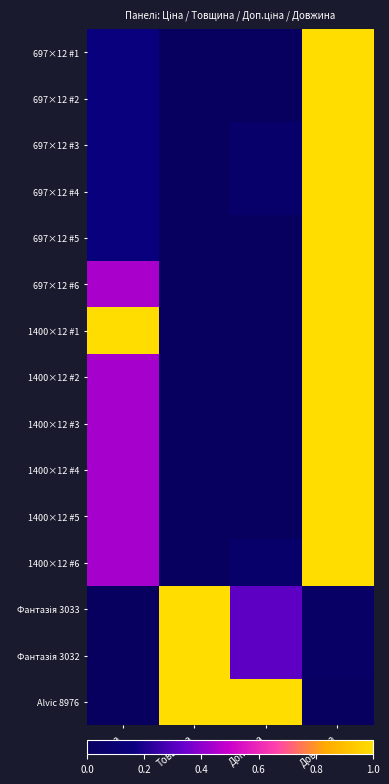

At Довжина, list the series in order from largest to smallest.

697×12 #1, 697×12 #2, 697×12 #3, 697×12 #4, 697×12 #5, 697×12 #6, 1400×12 #1, 1400×12 #2, 1400×12 #3, 1400×12 #4, 1400×12 #5, 1400×12 #6, Фантазія 3033, Фантазія 3032, Alvic 8976